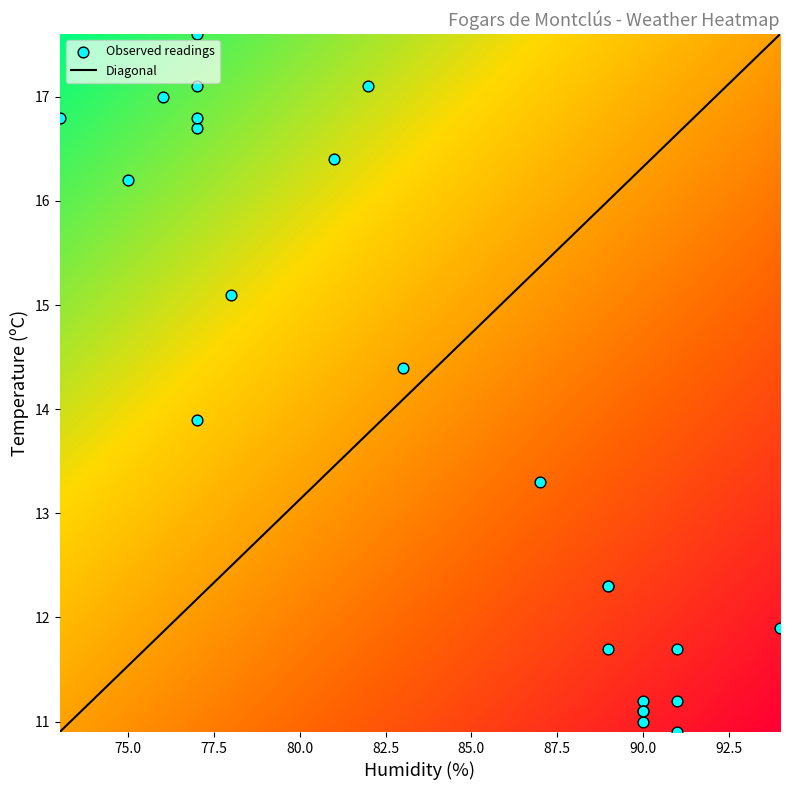

What Y value in the scatter plot is closest to 14?

13.9